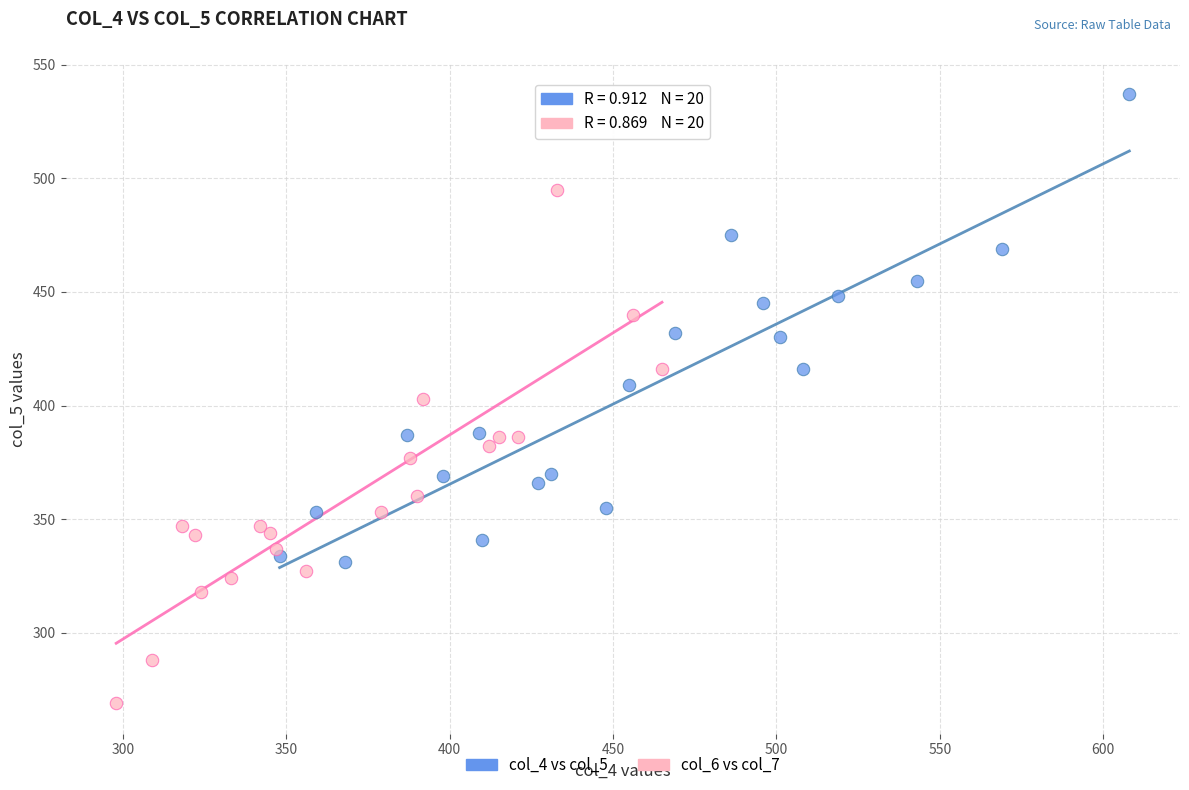

Which series has the widest spread of Y values?

col_6 vs col_7